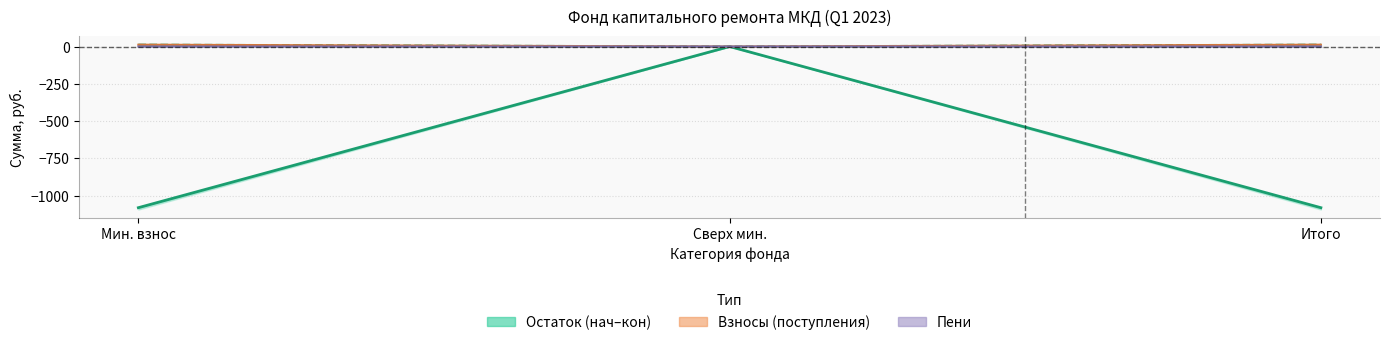

Reading left to right, list all the values displayed in this chart.

-1081.3	0.0	-1081.3